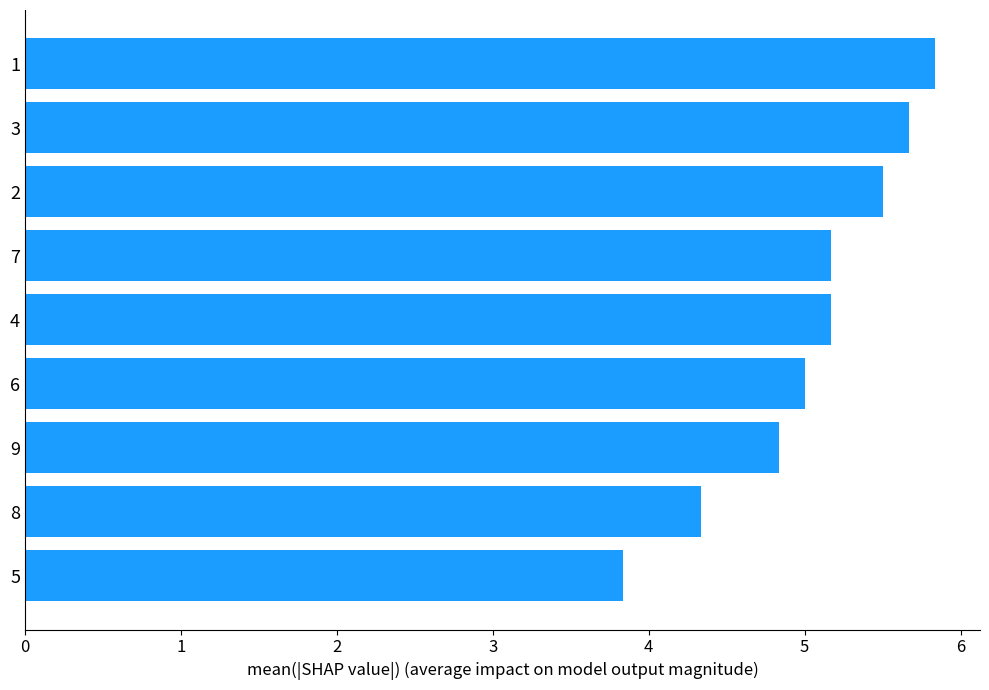

Approximately how many times larger is the value at 6 compared to 8?

1.2